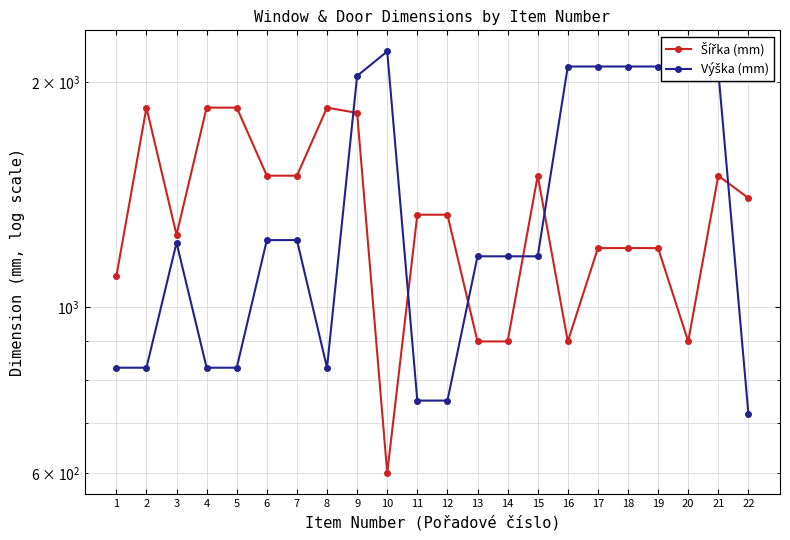

After their last crossing, which series has the higher values: Výška (mm) or Šířka (mm)?

Šířka (mm)